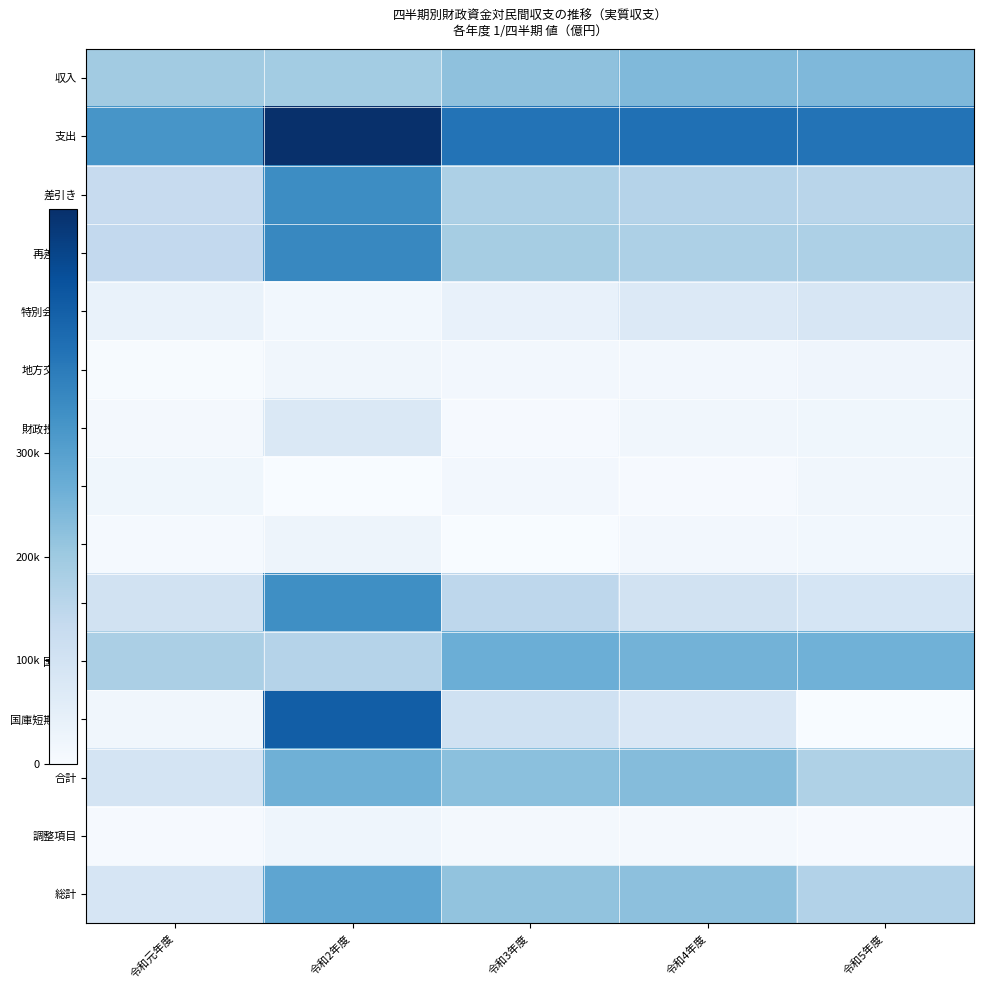

Between 令和4年度 and 令和5年度, which is larger?

令和5年度